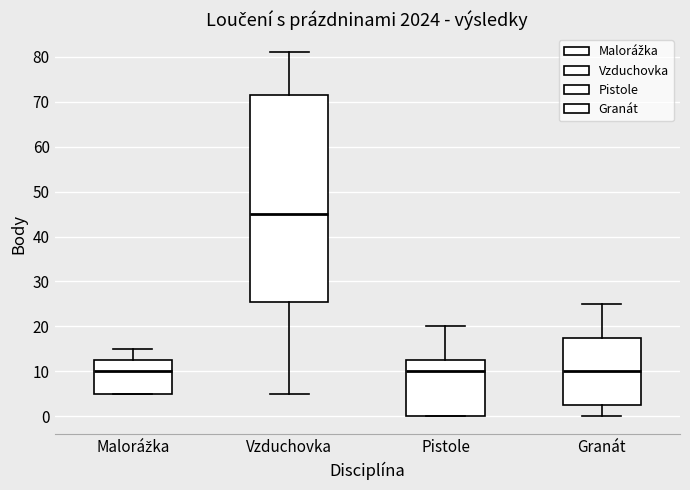

Reading left to right, read every box against the y-axis: the position of its median line, the range the box covers, and the ends of its whiskers. The values are not printed on the chart, so give them approximately, as read against the axis.

Malorážka: median 10, box 5 to 13, whiskers 5 to 15
Vzduchovka: median 45, box 26 to 72, whiskers 5 to 81
Pistole: median 10, box 0 to 13, whiskers 0 to 20
Granát: median 10, box 3 to 18, whiskers 0 to 25